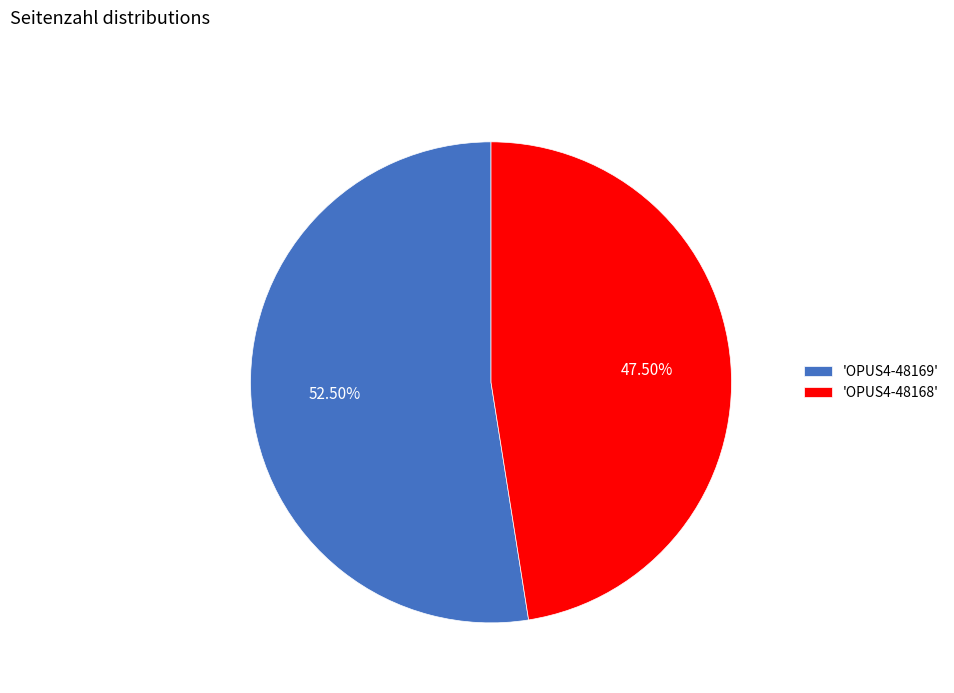

Which category has the biggest portion of the pie?

'OPUS4-48169'